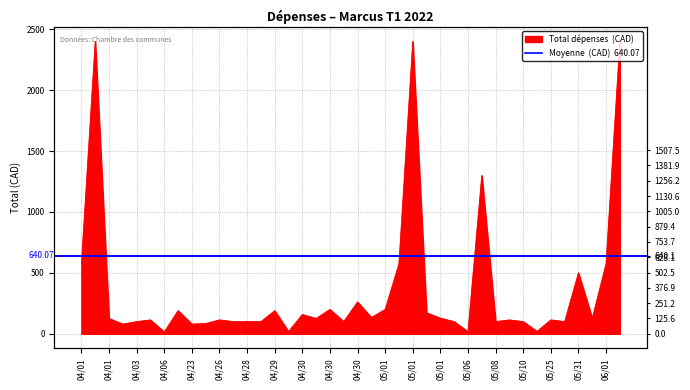

Where does the data first go above 124?

04/01